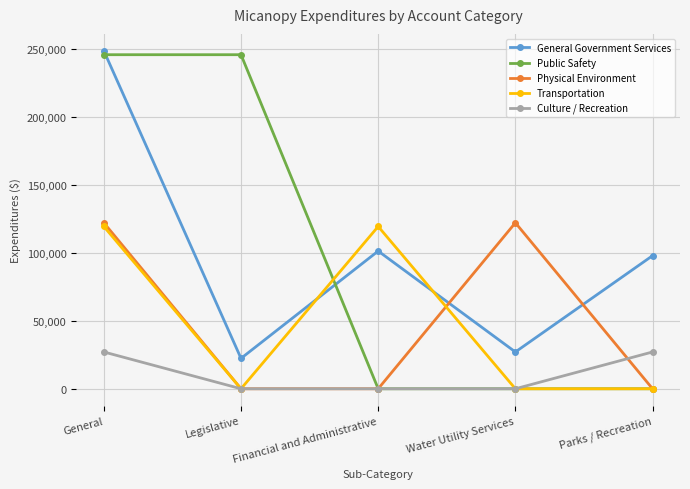

Which series has the largest range (max minus min)?

Public Safety